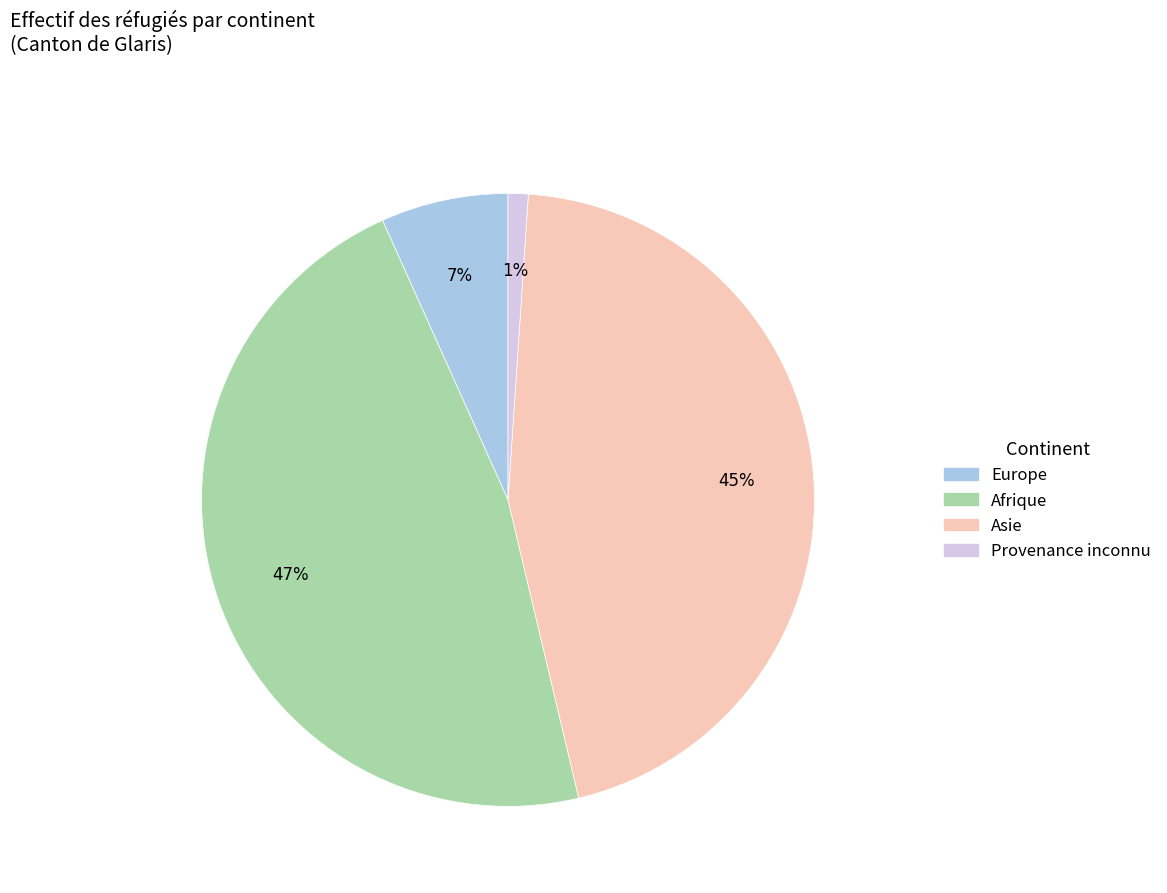

Is the sum of Afrique and Europe greater than half?

Yes